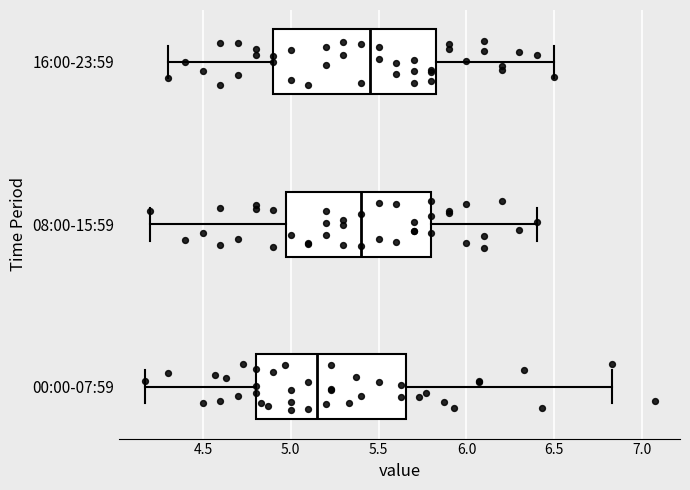

Comparing the boxes themselves (not the whiskers), which one is the widest?

16:00-23:59